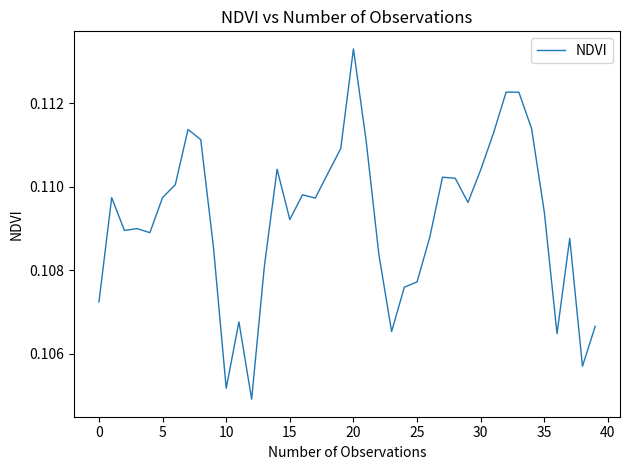

What is the label of the 22nd point from the left?

21